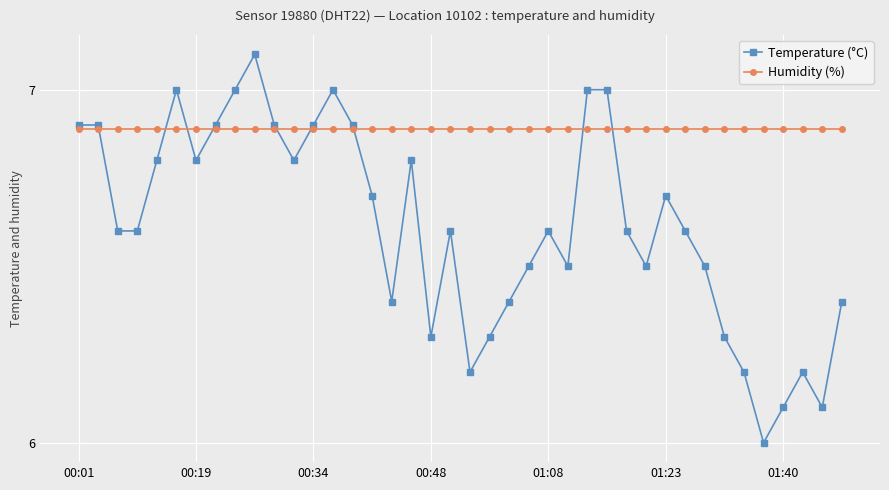

What is the value of the Temperature (°C) point at the 28th from the left?

7.0